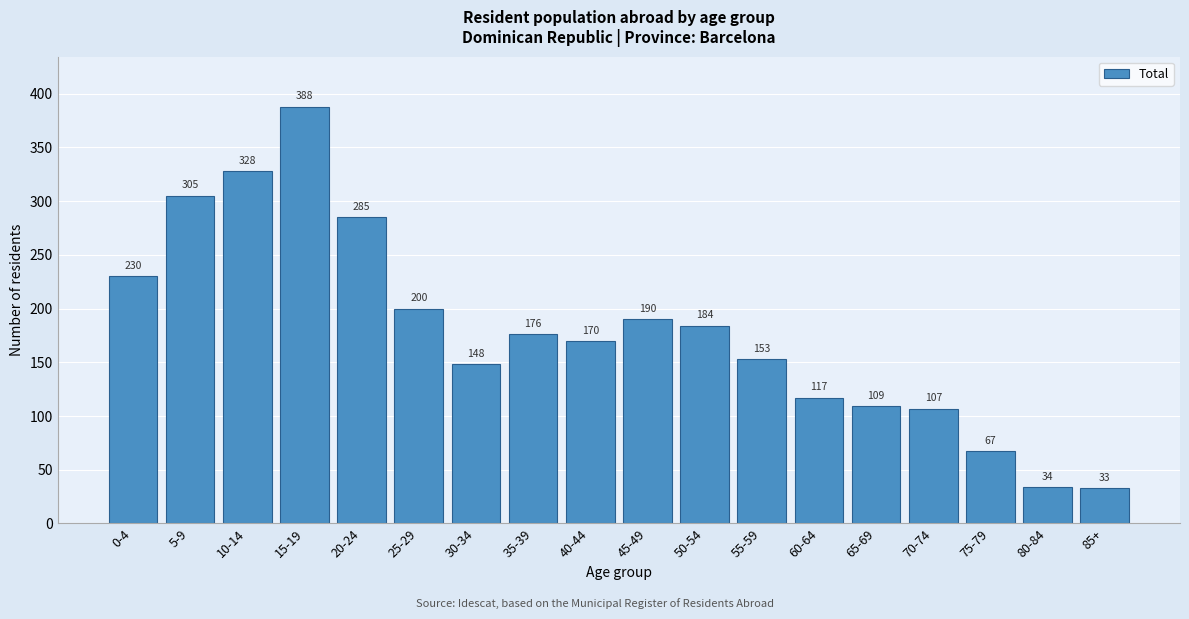

Reading left to right, extract all data points from this chart.

230	305	328	388	285	200	148	176	170	190	184	153	117	109	107	67	34	33